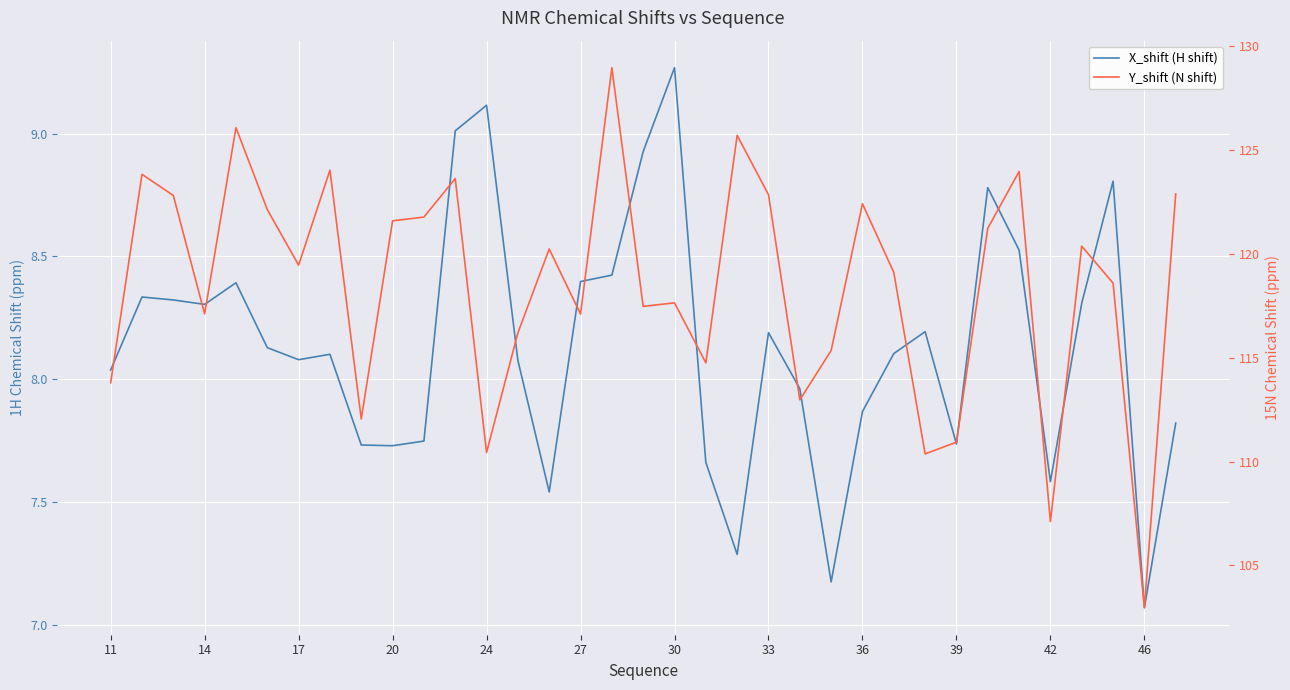

In Y_shift (N shift), how many points are lower than both neighbors (excluding endpoints)?

11